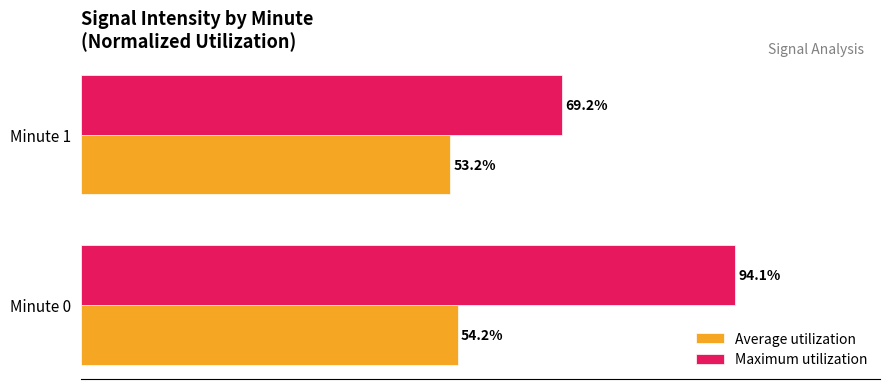

Rank the categories by Average utilization value from highest to lowest.

Minute 0, Minute 1